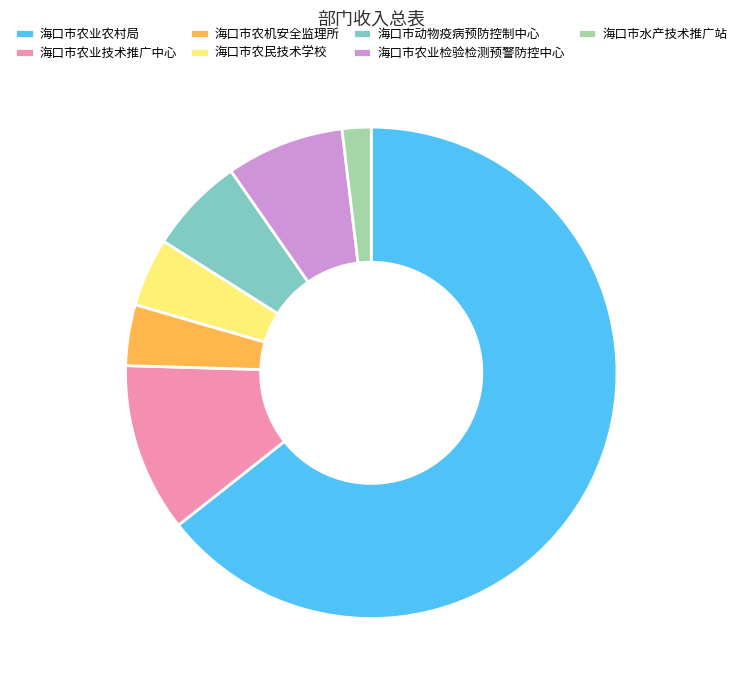

Which category has the biggest portion of the pie?

海口市农业农村局